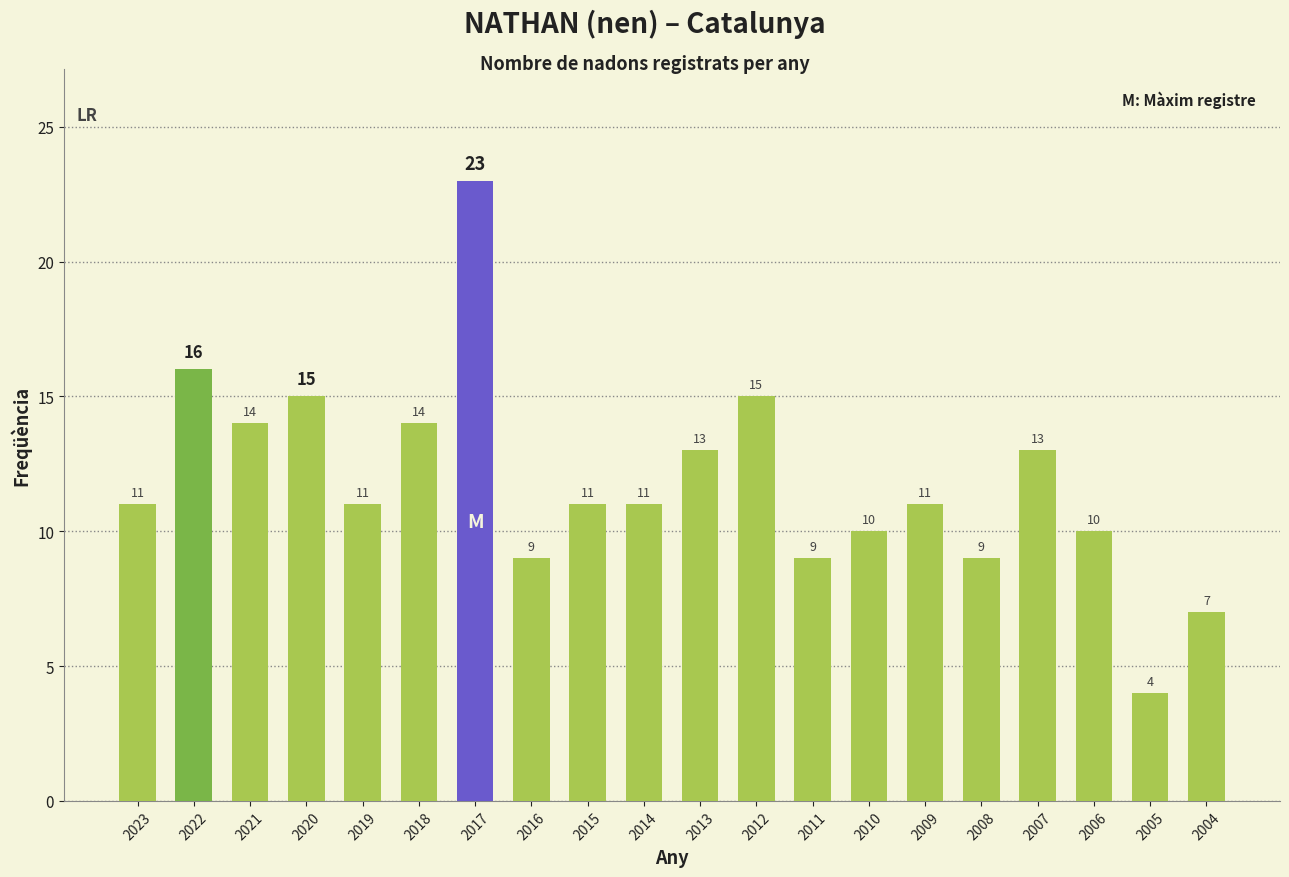

What is the value of the 3rd bar from the left?

14